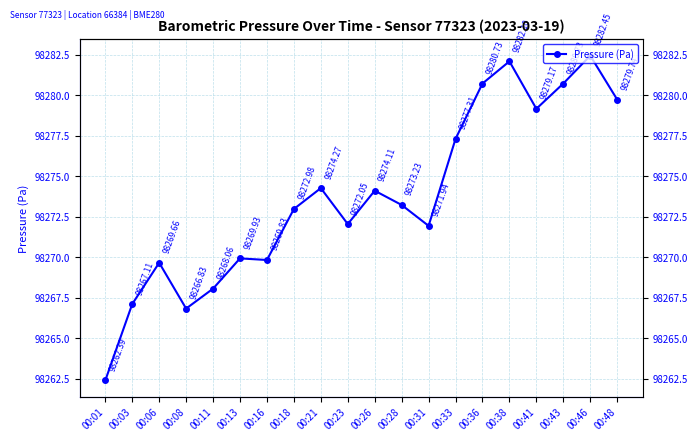

What is the smallest value displayed?

98262.4